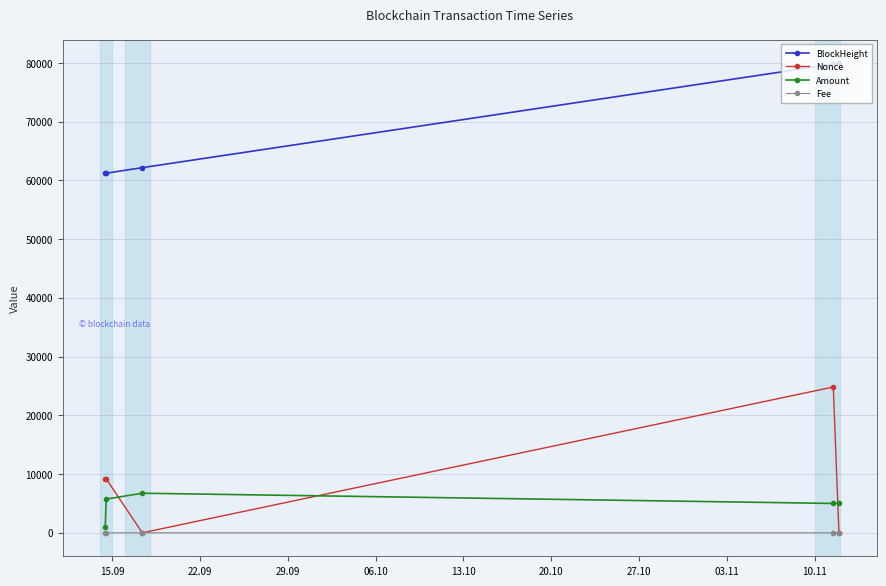

What is the maximum value for Amount?

6738.1